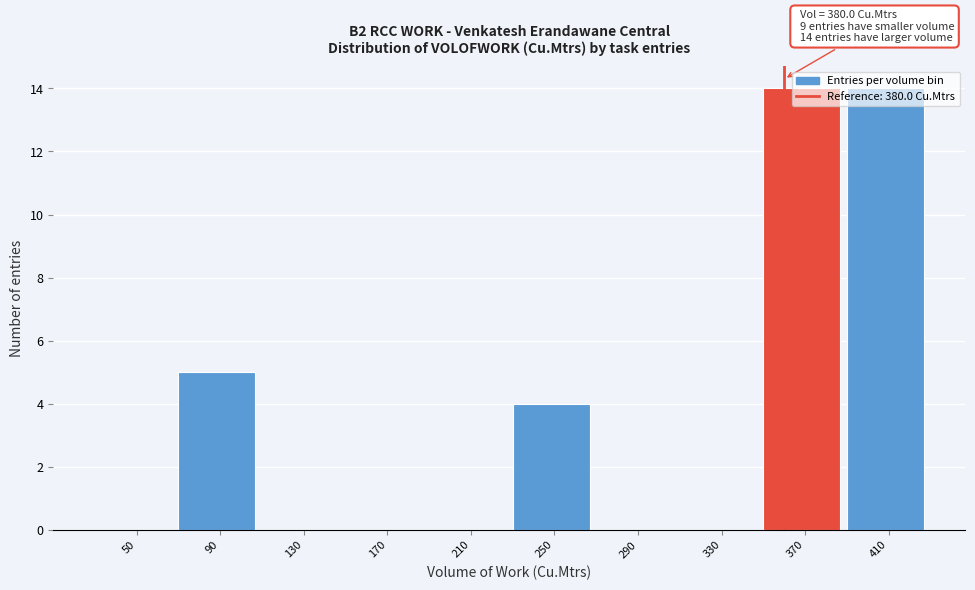

Which has a higher value, 130 or 250?

250